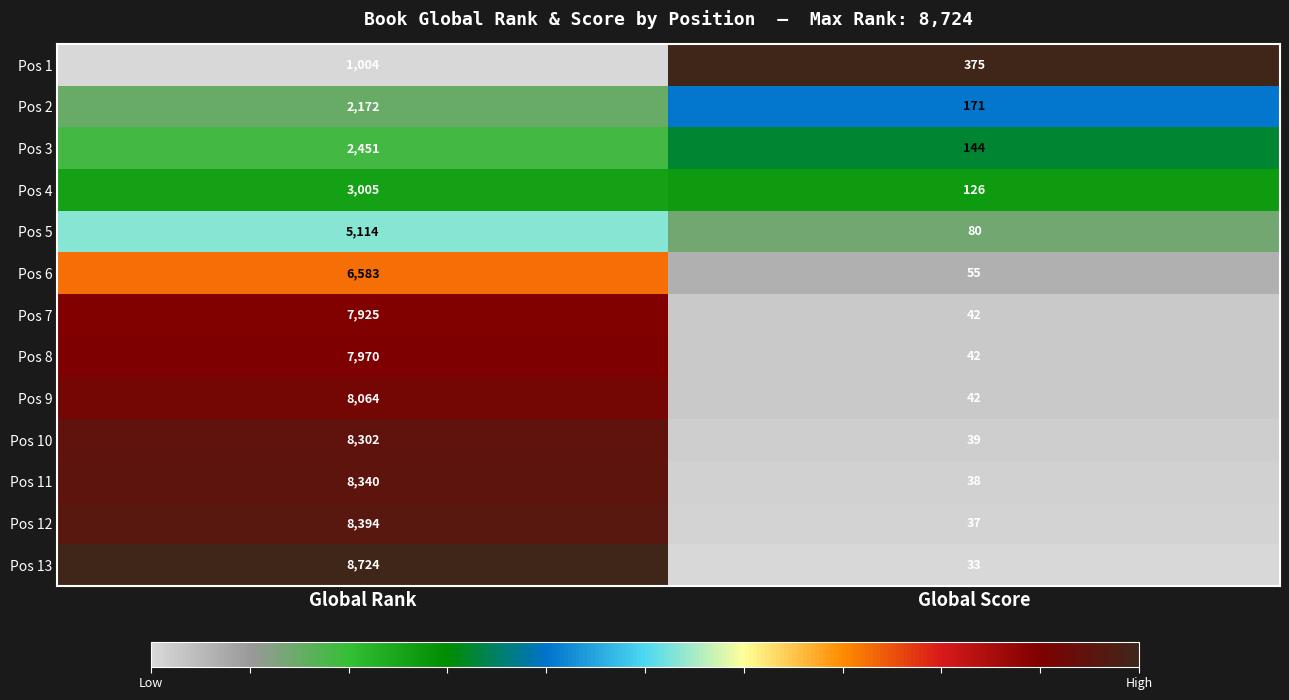

Reading left to right, what are all the values shown in this chart?

Pos 1: 1004	375
Pos 2: 2172	171
Pos 3: 2451	144
Pos 4: 3005	126
Pos 5: 5114	80
Pos 6: 6583	55
Pos 7: 7925	42
Pos 8: 7970	42
Pos 9: 8064	42
Pos 10: 8302	39
Pos 11: 8340	38
Pos 12: 8394	37
Pos 13: 8724	33